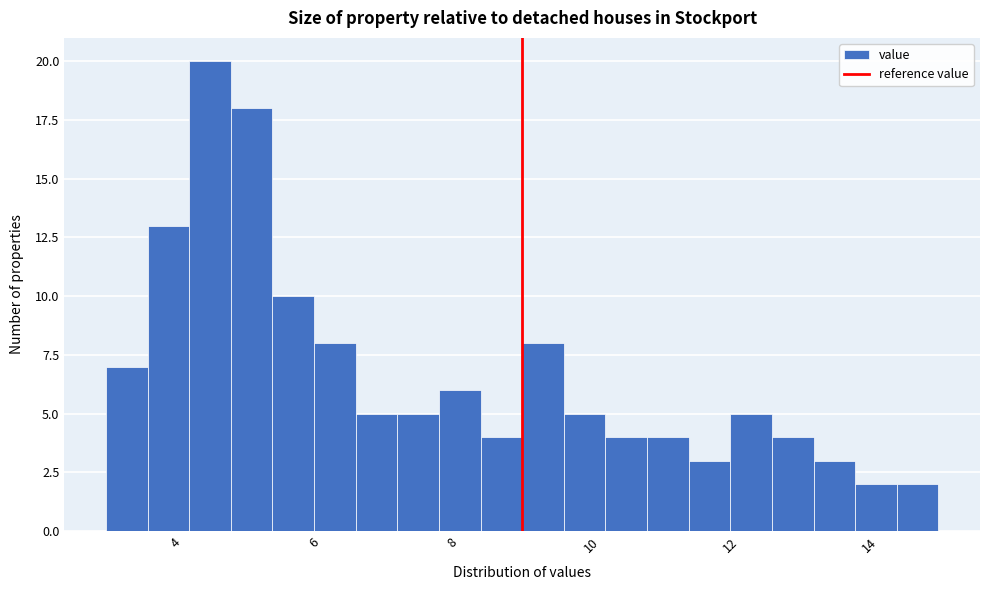

Around what value on the x-axis is the tallest bar? Give the approximate position of its centre, as read against the axis.

4.6